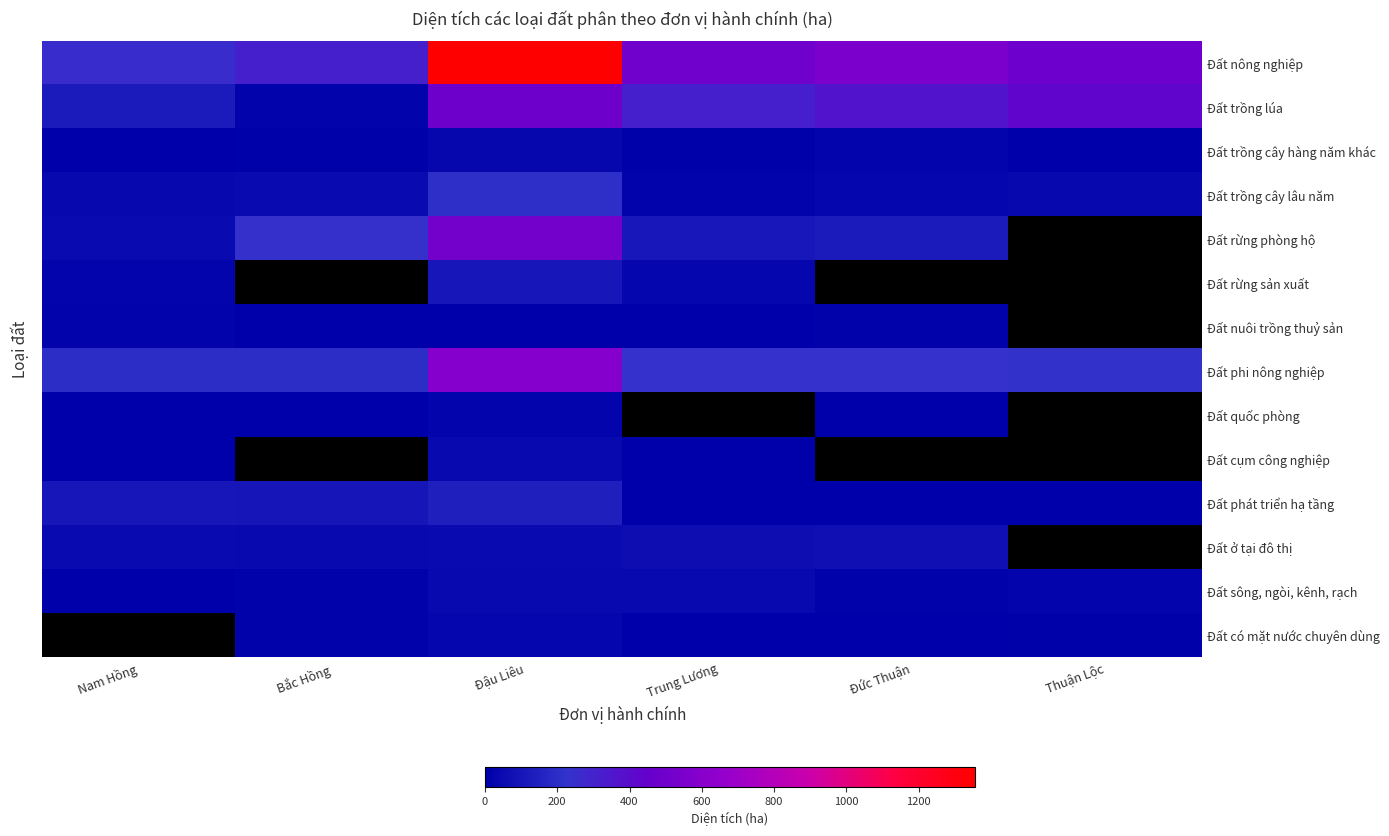

True or false: Đất nông nghiệp has a value of 431.0 at Bắc Hồng.

False